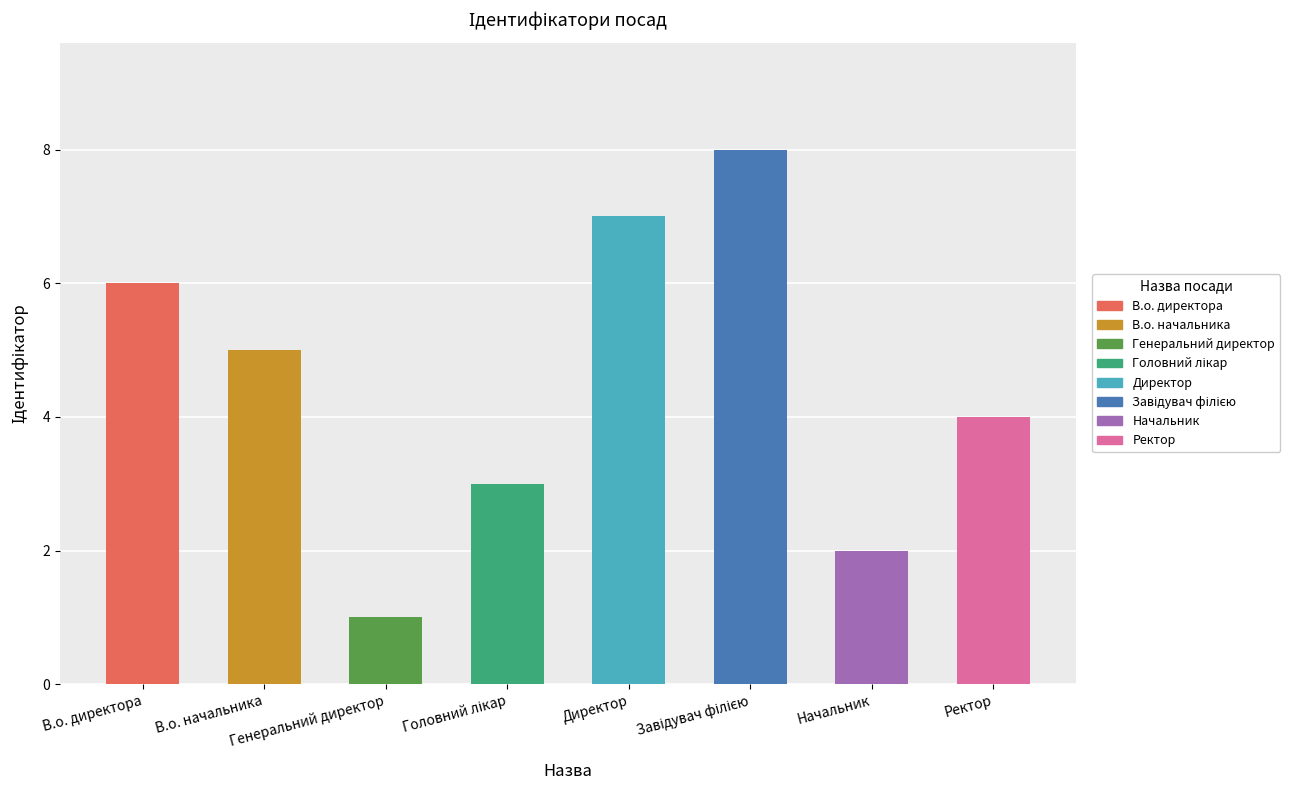

What is the maximum value shown in the chart?

8